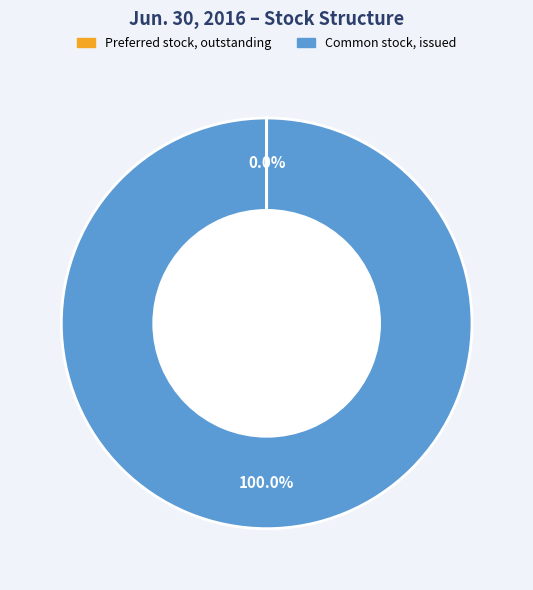

Which slice represents more than half of the pie?

Common stock, issued